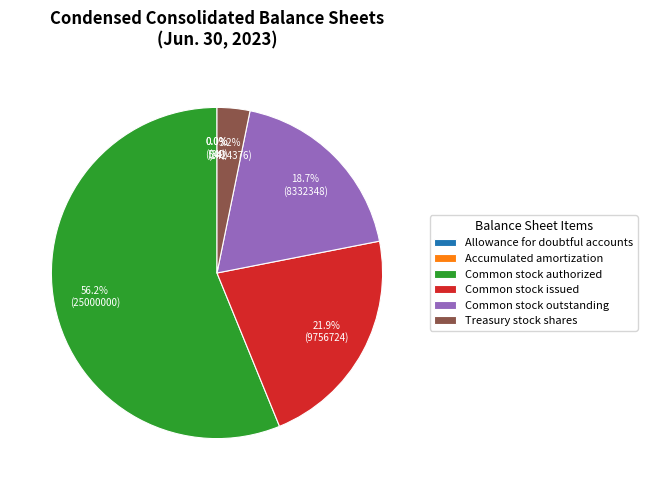

Which slice is the largest?

Common stock authorized